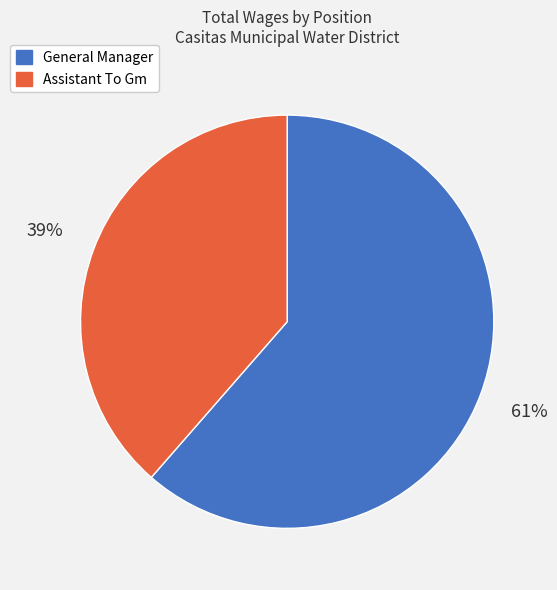

To the nearest percent, what is the combined percentage of General Manager and Assistant To Gm?

100%